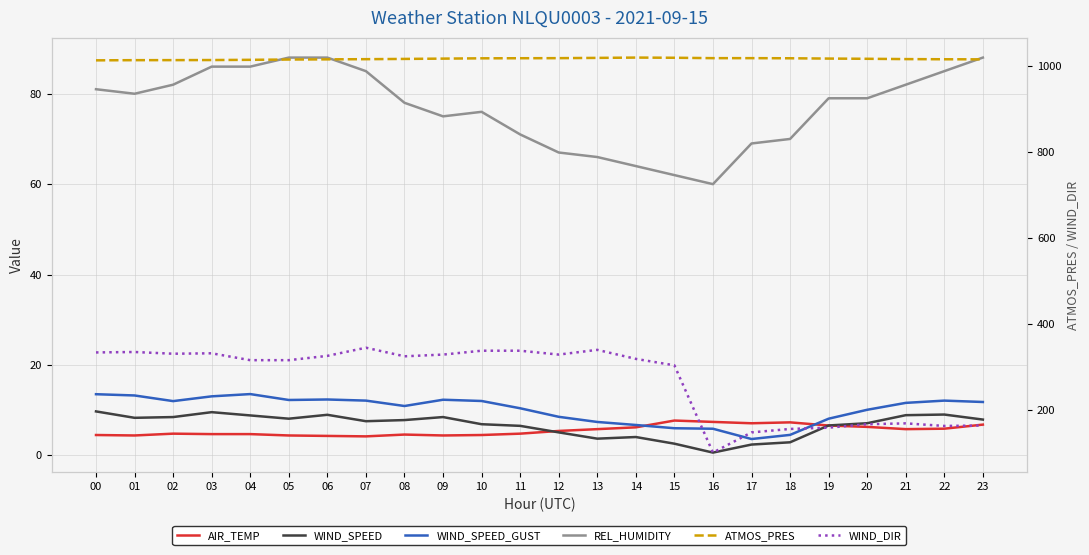

Between 04 and 01, which is larger?

04